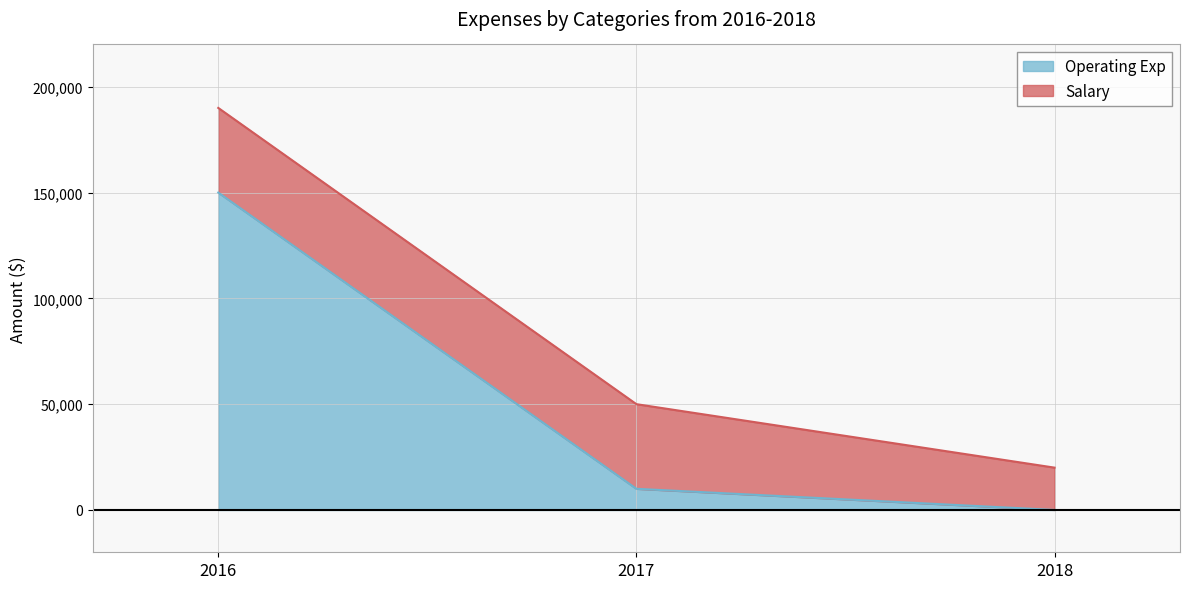

Reading left to right, what are all the values shown in this chart?

150000	10000	0